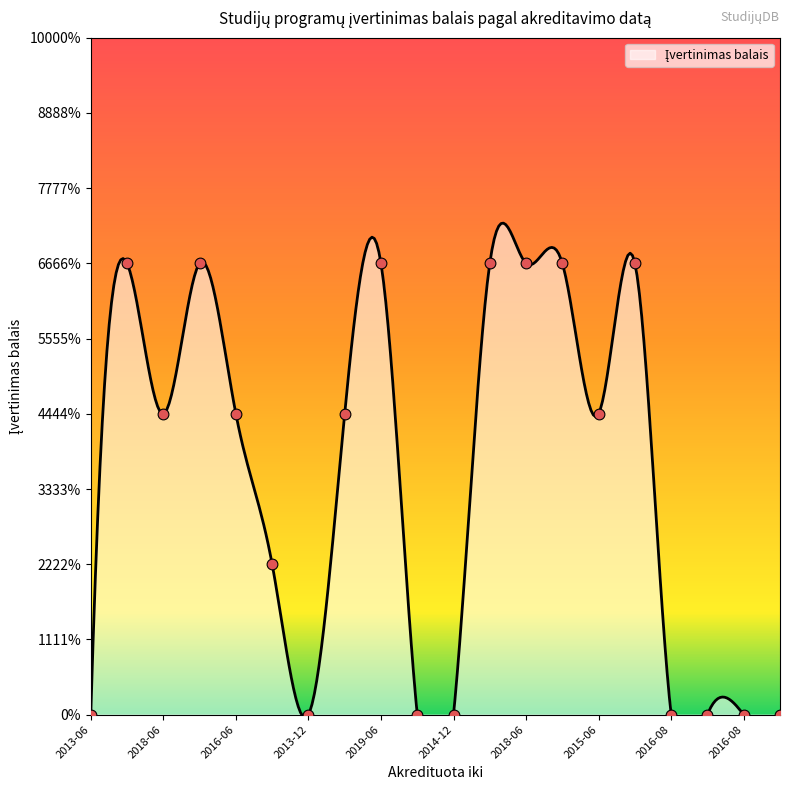

Which has a higher value, 2015-06 or 2015-06?

2015-06